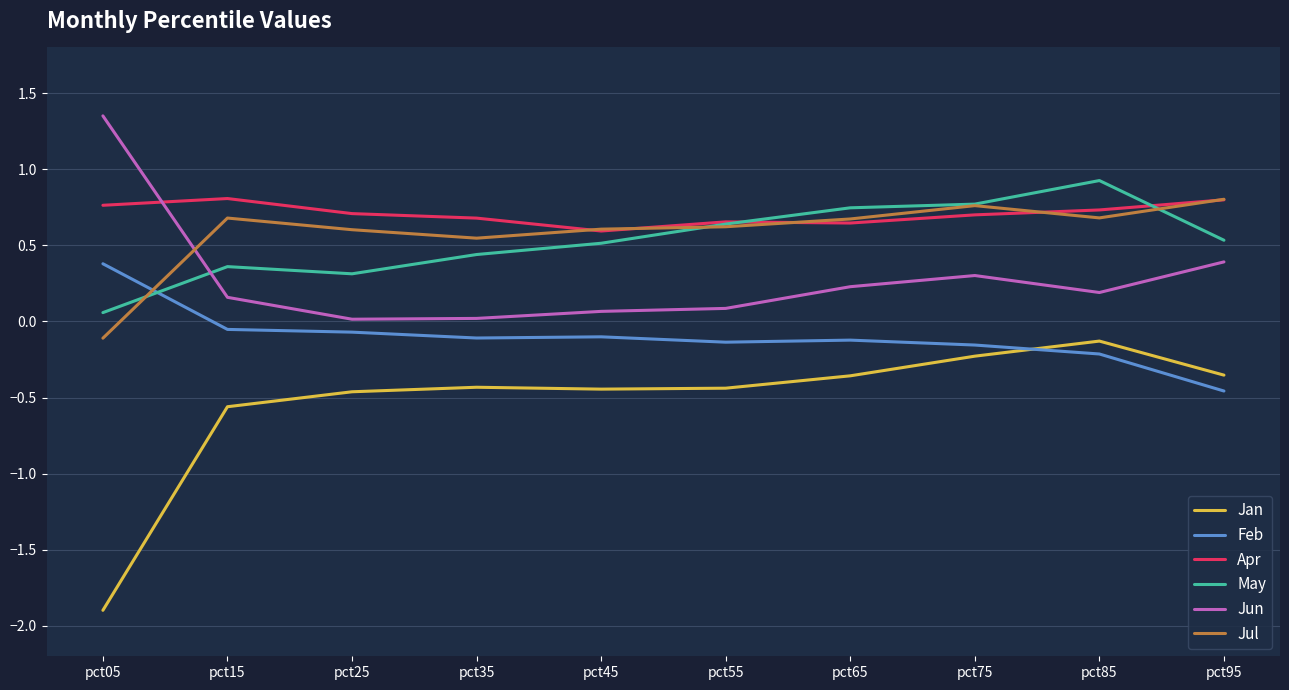

Count the number of categories in the chart.

10